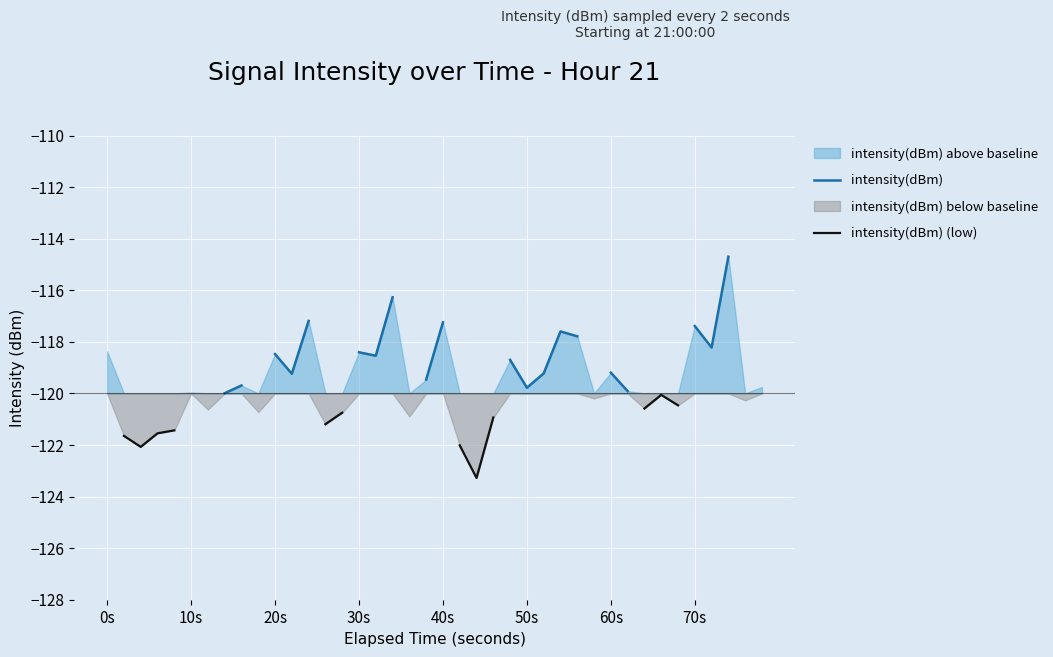

Count the number of categories in the chart.

40